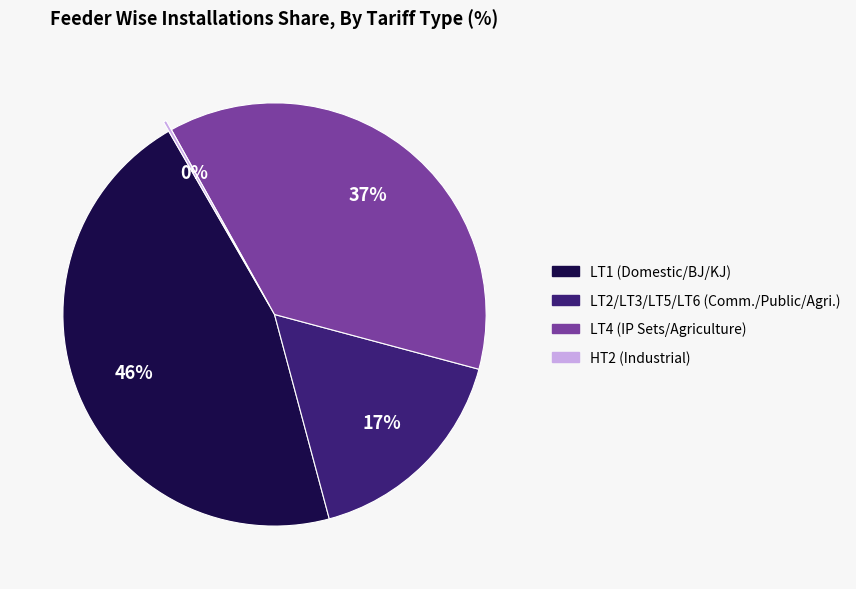

To the nearest percent, what is the average slice percentage?

25%